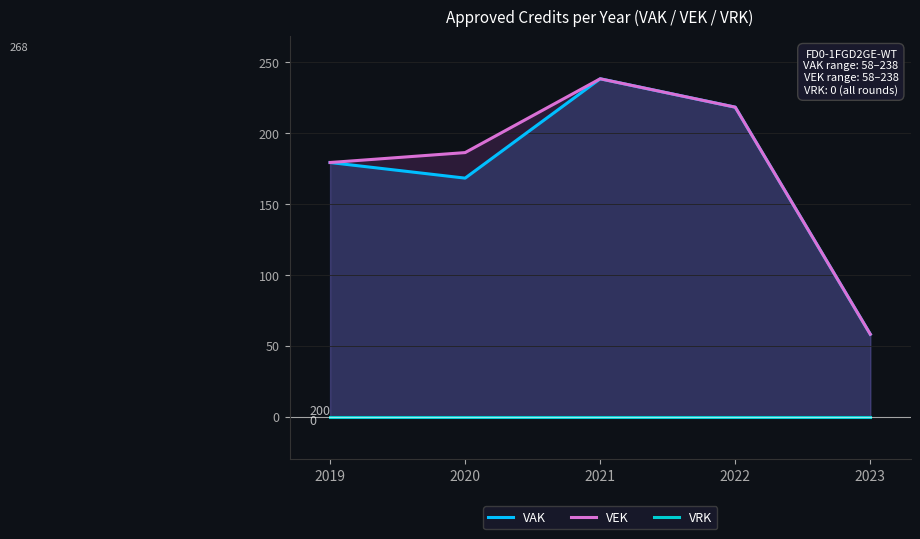

Is the value of VAK at 2022 greater than the value of VRK at 2020?

Yes